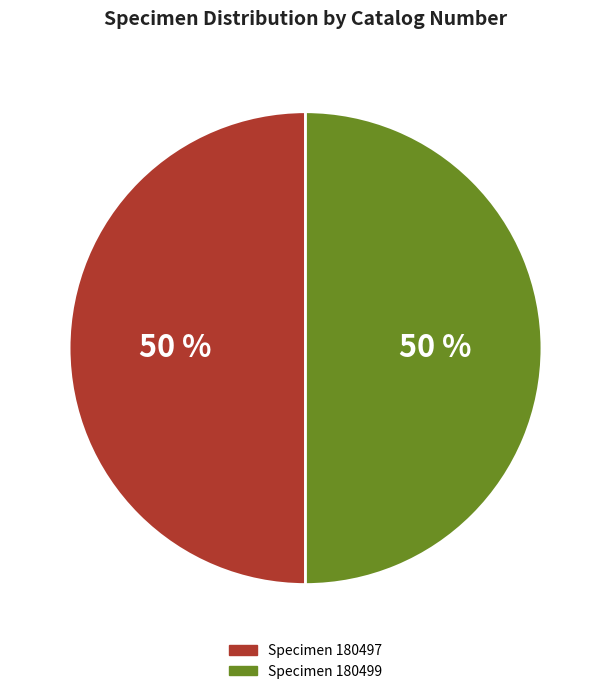

Count the number of slices in the pie.

2